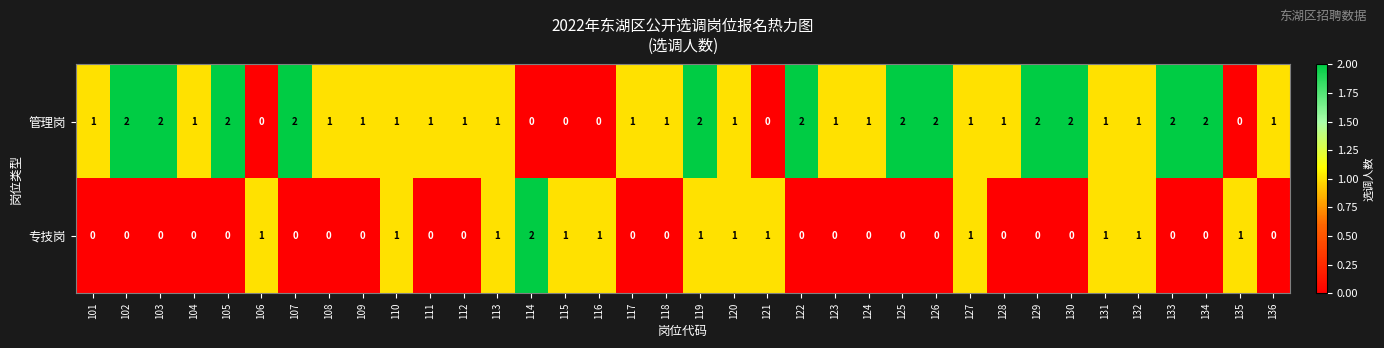

How many distinct data groups are displayed?

2